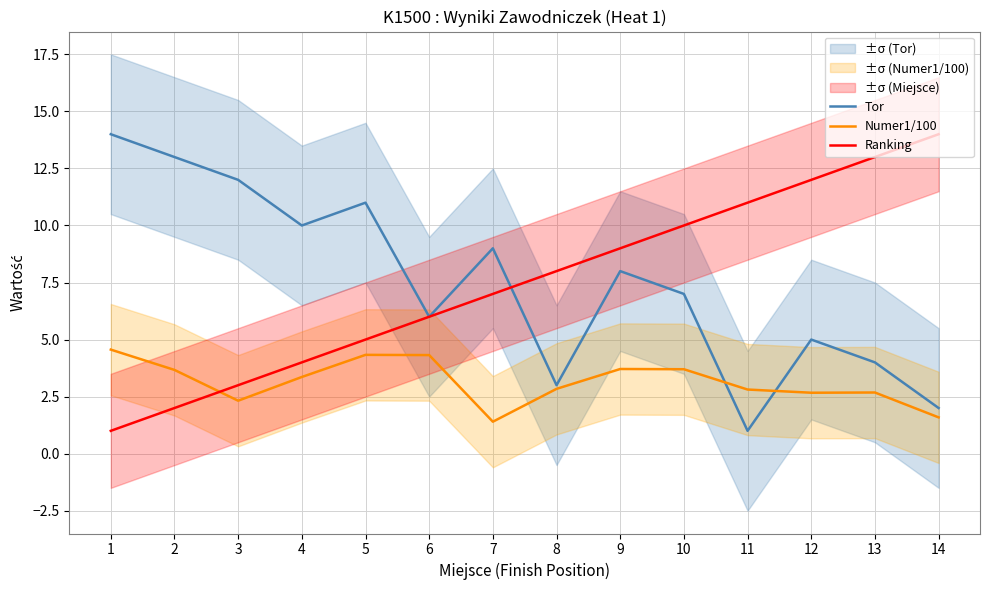

What are all the series names shown in the legend?

Tor, Numer1/100, Ranking